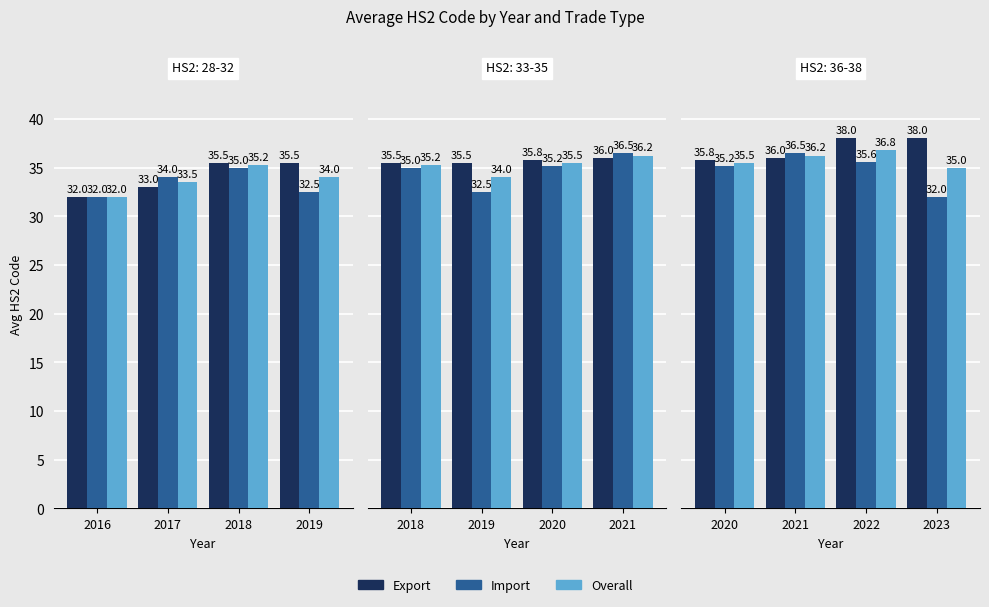

What is the greatest value displayed?

38.0